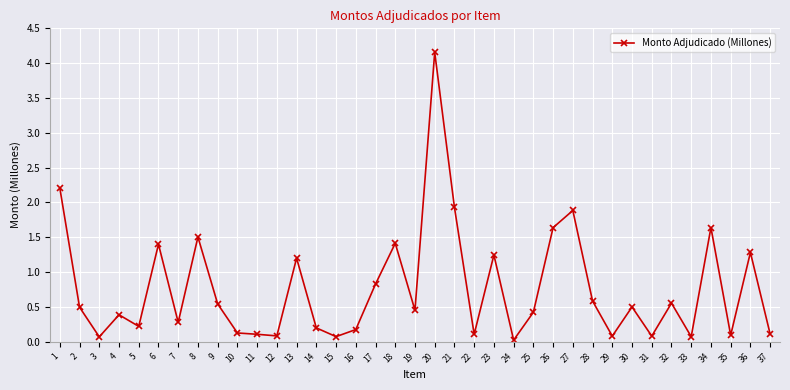

What is the value of the 16th point from the left?

0.2